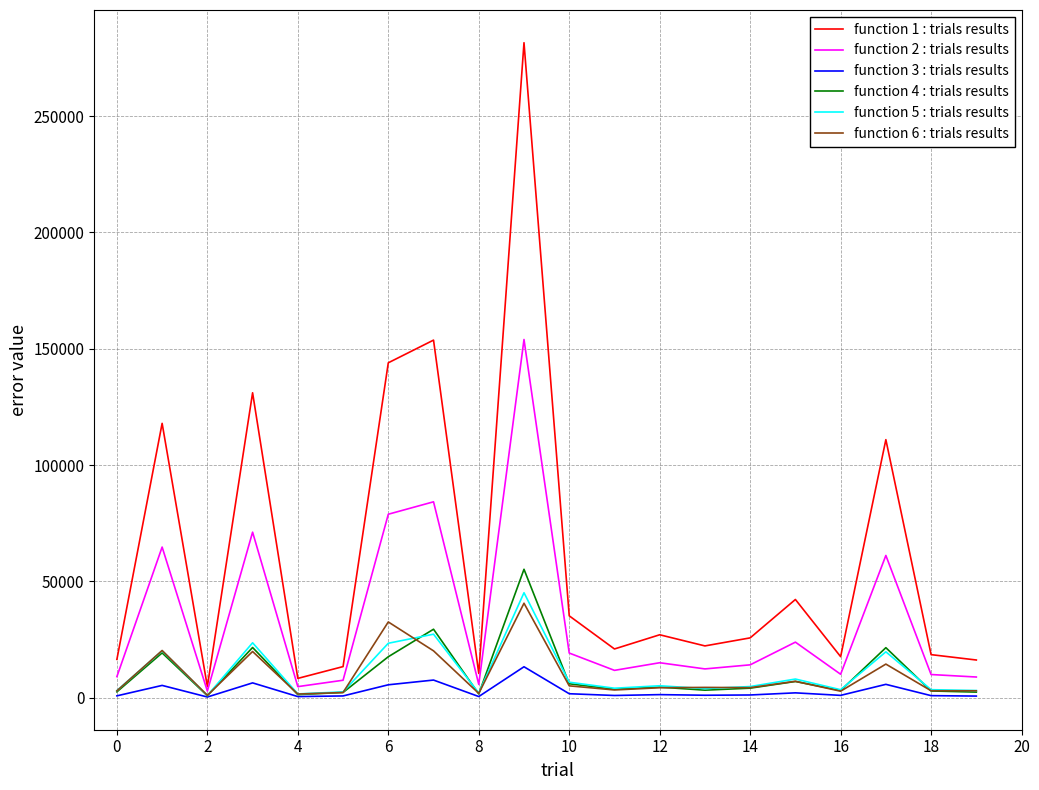

What is the maximum value shown in the chart?

281627